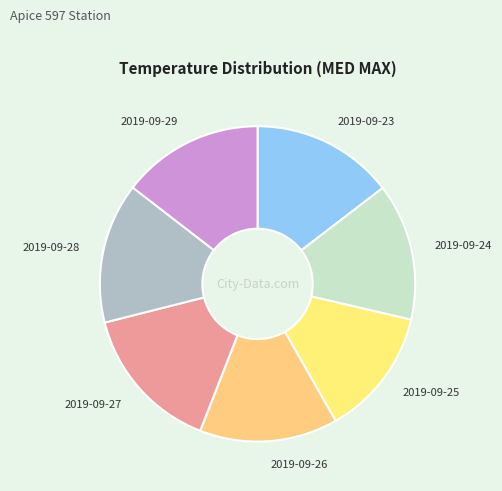

Does 2019-09-28 represent more than half of the total?

No